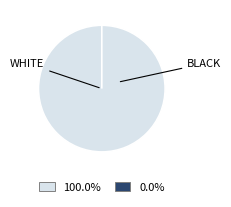

To the nearest percent, what is the difference between the largest and smallest slice percentages?

100%